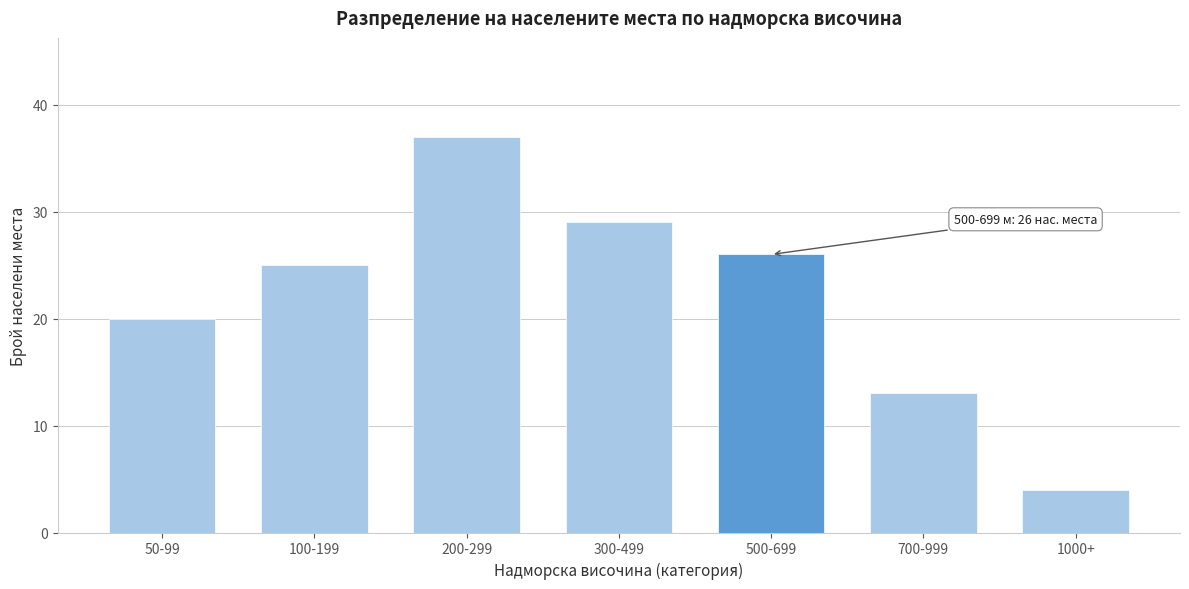

Reading left to right, extract all data points from this chart.

20	25	37	29	26	13	4